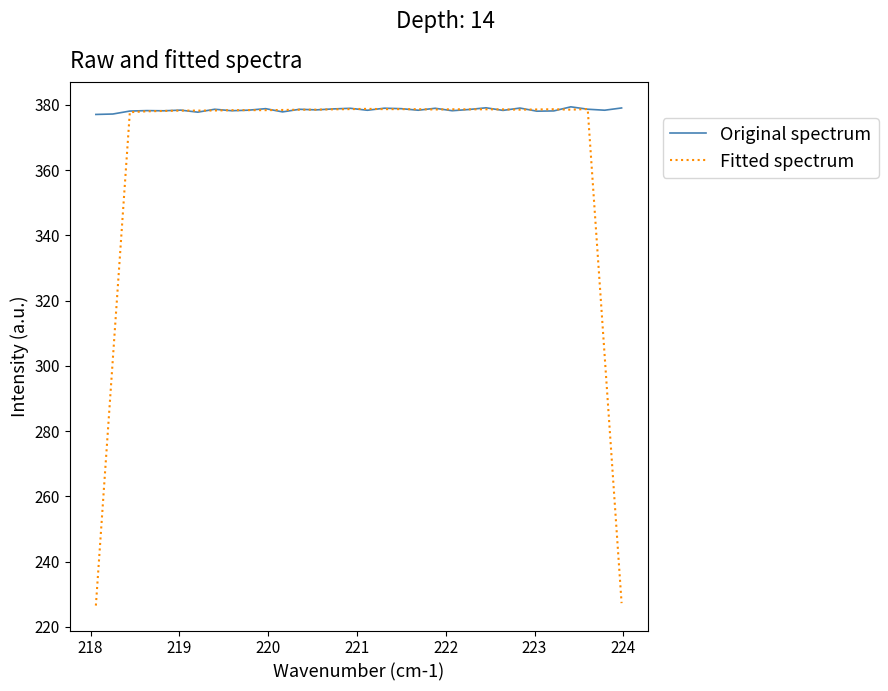

Which series has the largest range (max minus min)?

Fitted spectrum